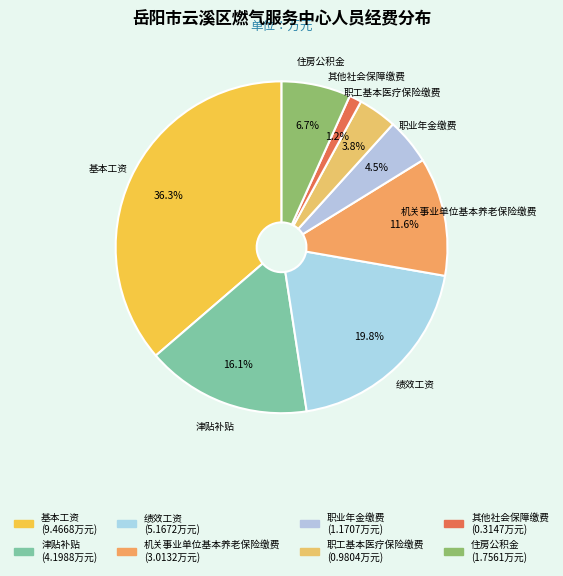

True or false: 其他社会保障缴费 accounts for 15% of the total.

False